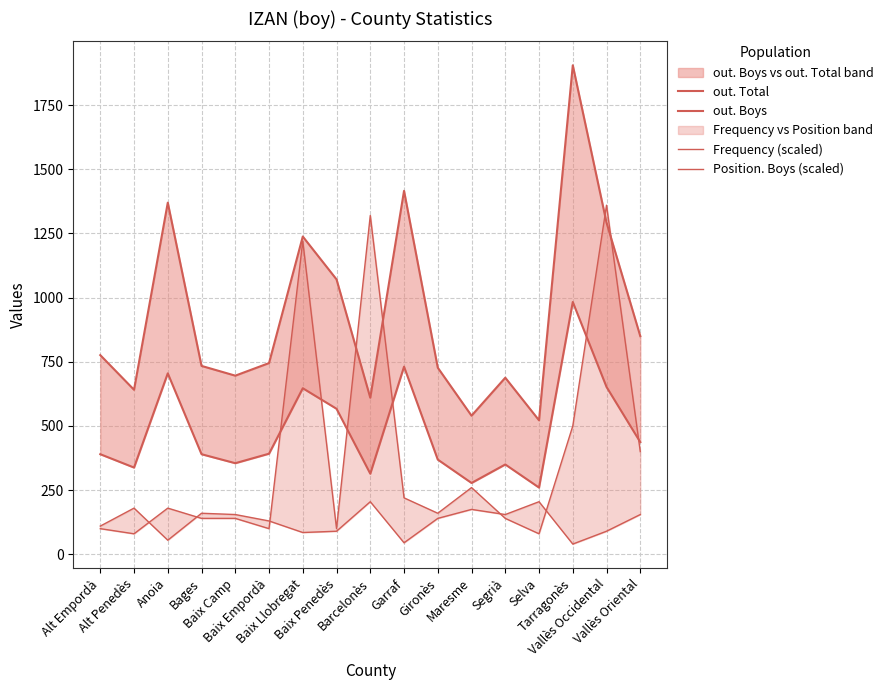

Reading left to right, transcribe all the data shown in this chart.

out. Total: 390	338	705	390	355	392	647	567	314	731	369	278	350	260	983	652	437
out. Boys: 776	641	1370	734	696	745	1238	1071	610	1416	727	540	688	522	1905	1292	850
Frequency (scaled): 100	80	180	140	140	100	1220	100	1320	220	160	260	140	80	500	1360	400
Position. Boys (scaled): 110	180	55	160	155	130	85	90	205	45	140	175	155	205	40	90	155